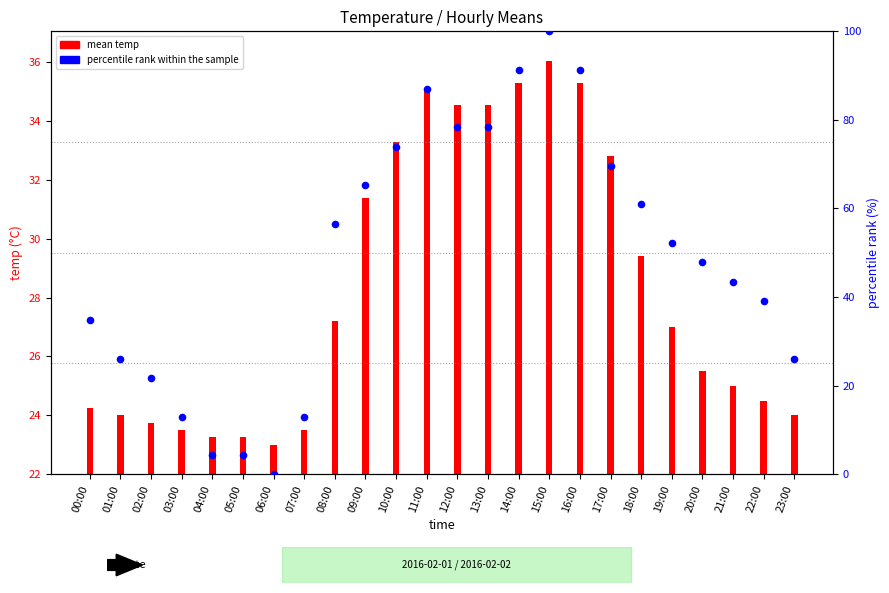

Which series contains the highest Y value?

percentile rank within the sample